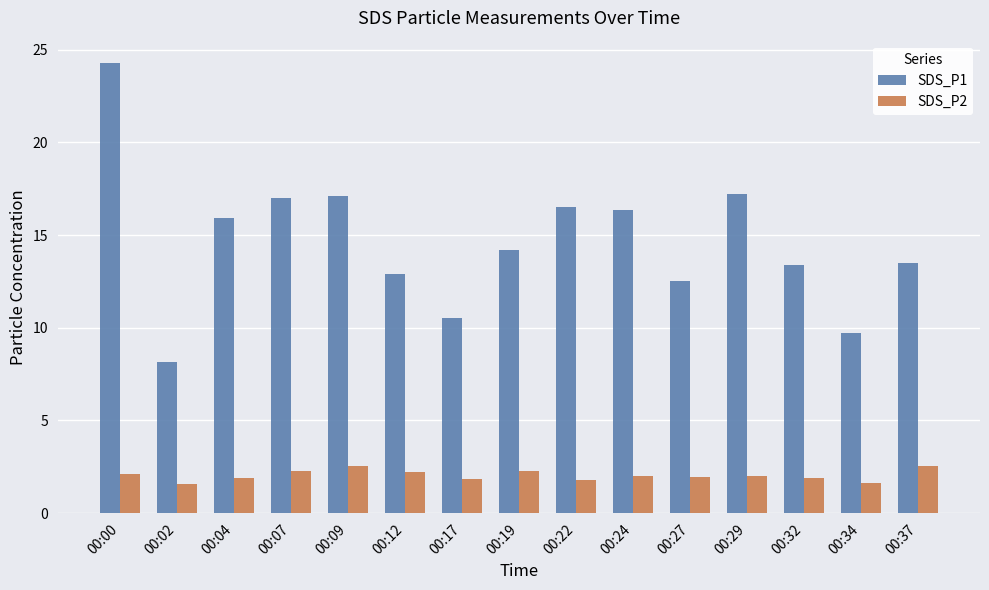

Rank the series by their average value, from lowest to highest.

SDS_P2, SDS_P1